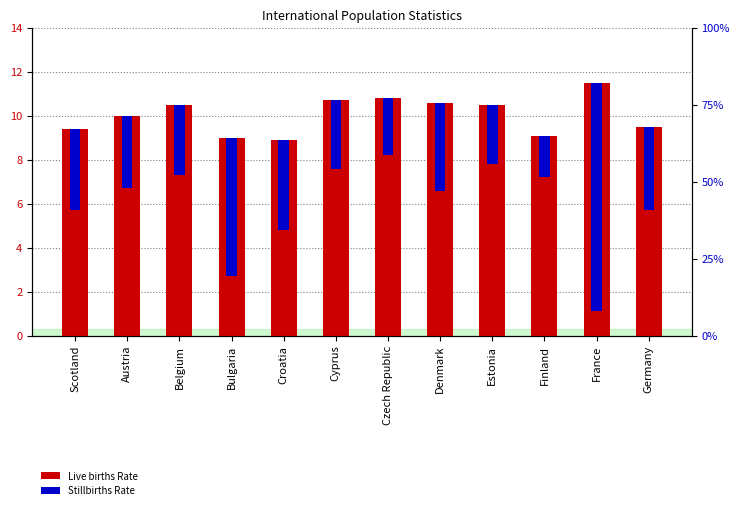

Rank the series by their average value, from lowest to highest.

Stillbirths Rate, Live births Rate